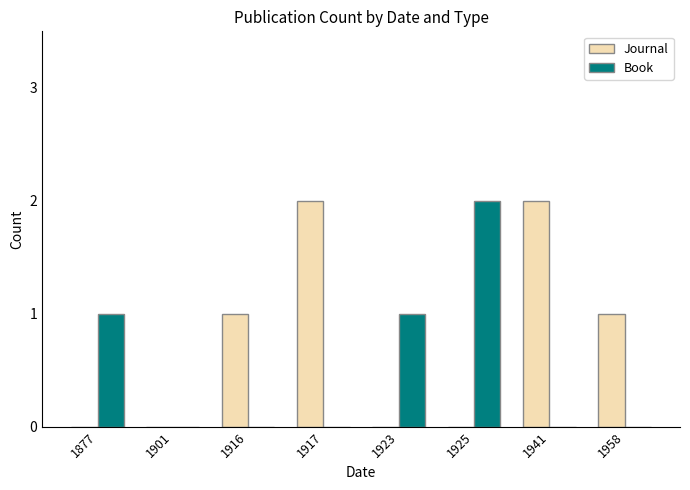

Is the value of Journal at 1925 greater than the value of Book at 1925?

No